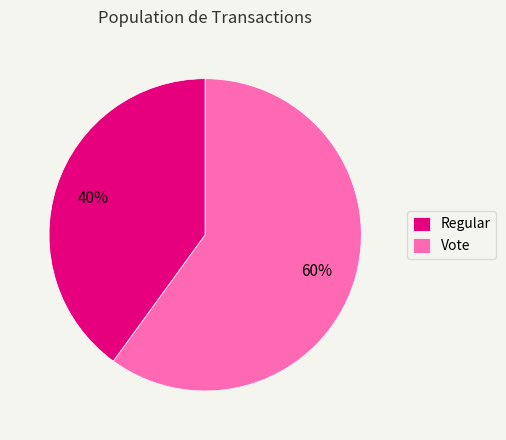

Is Vote the majority of the pie?

Yes